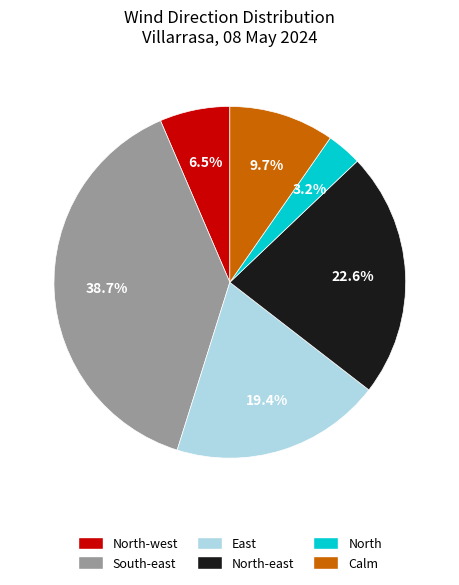

Rank the categories by value from highest to lowest.

South-east, North-east, East, Calm, North-west, North